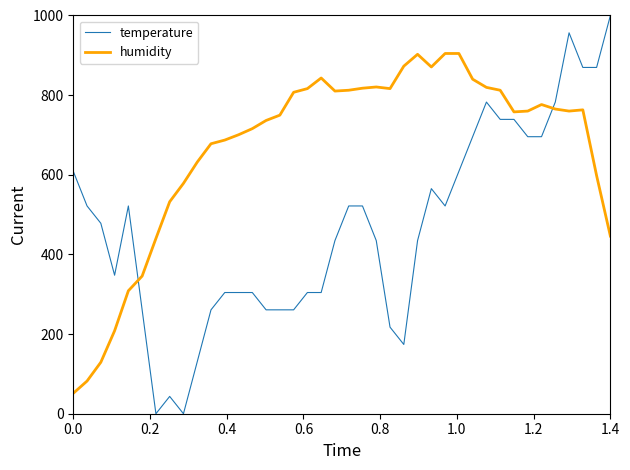

Which series has the widest spread of values?

temperature